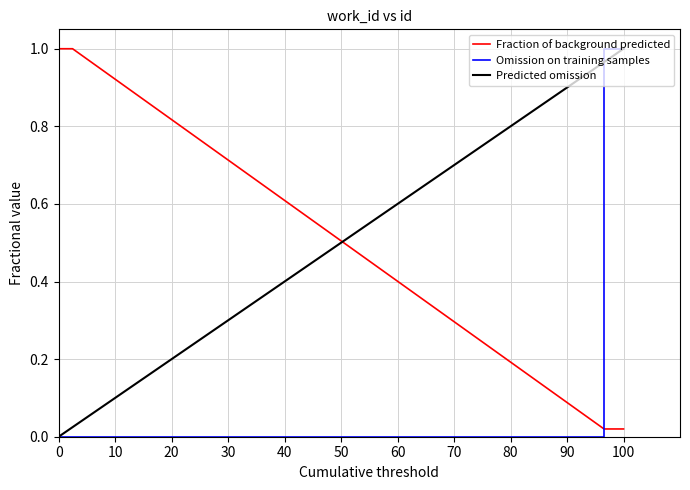

The value of Omission on training samples at 0 is 0.0. True or false?

True